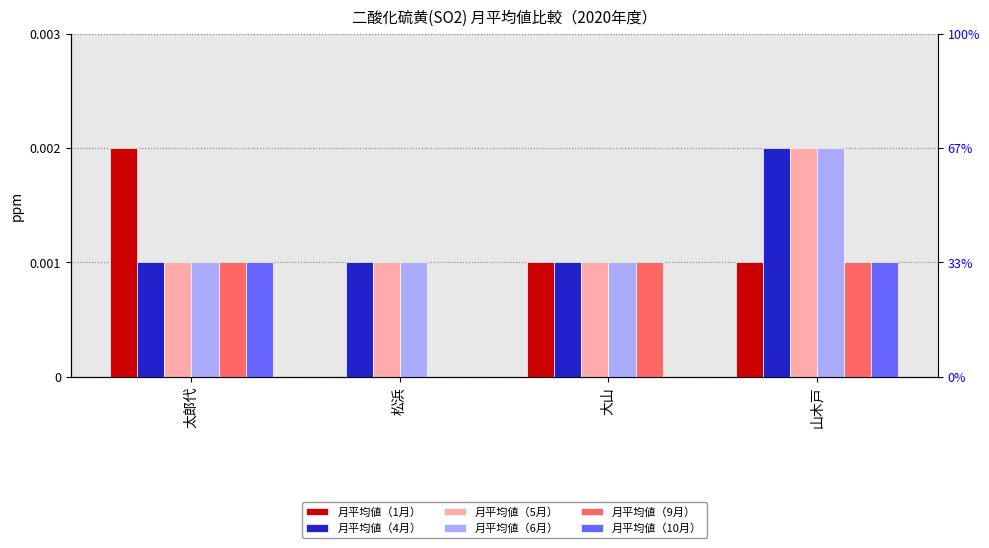

Between 太郎代 and 大山, which series saw the biggest shift?

月平均値（1月）